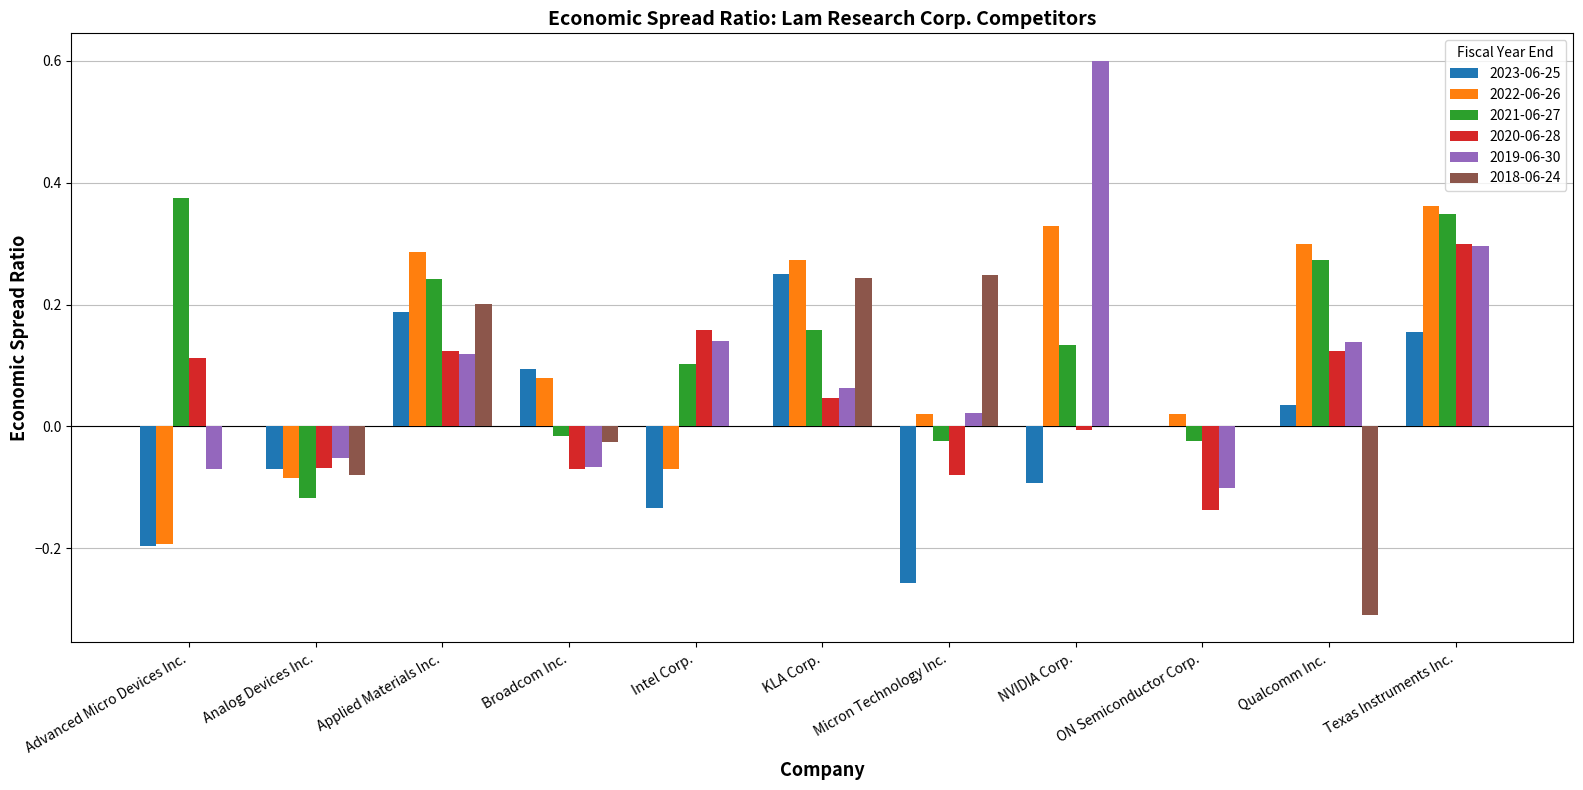

The value of 2021-06-27 at Texas Instruments Inc. is 0.3. True or false?

True